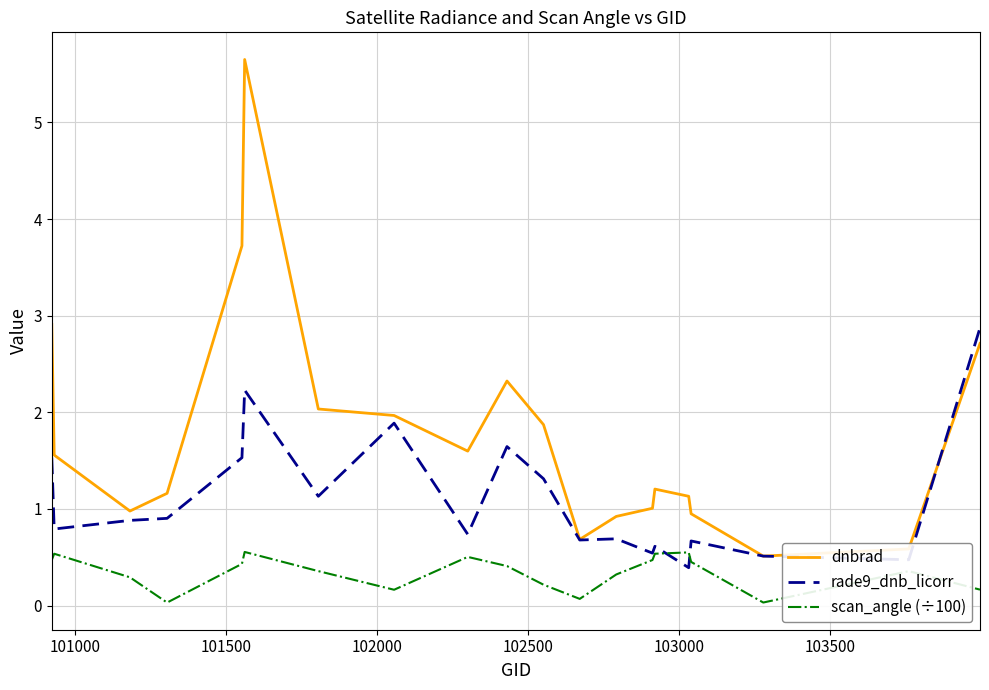

Which series has the largest range (max minus min)?

dnbrad